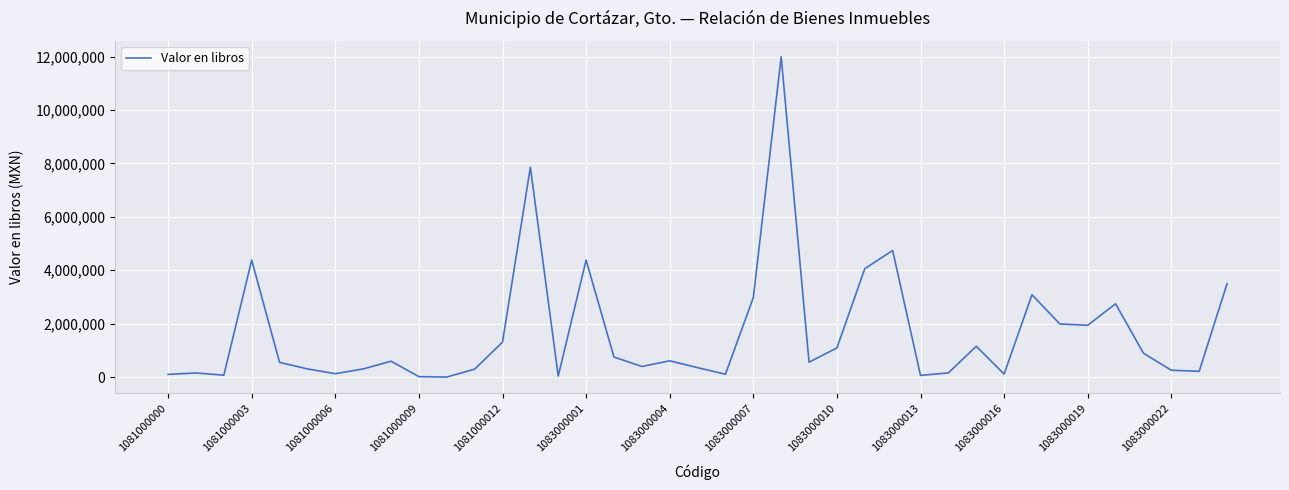

What is the difference between the maximum and minimum values?

11994551.4